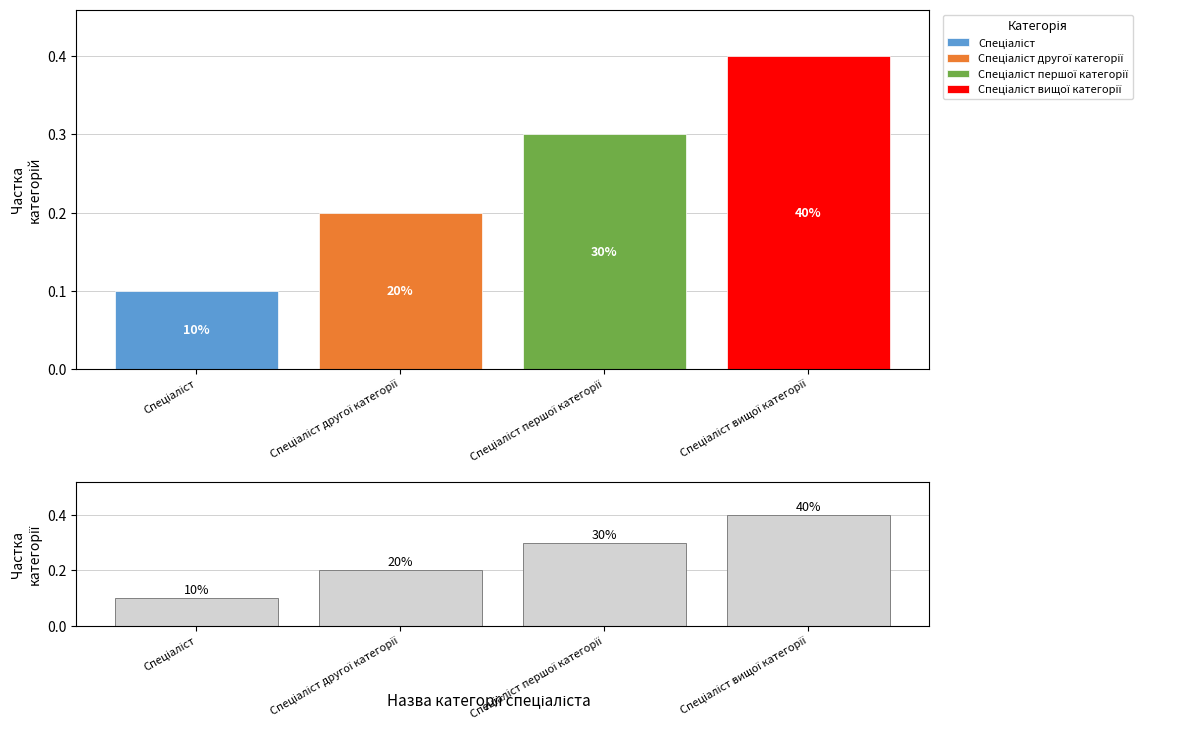

What is the change in value from Спеціаліст to Спеціаліст вищої категорії?

+0.3